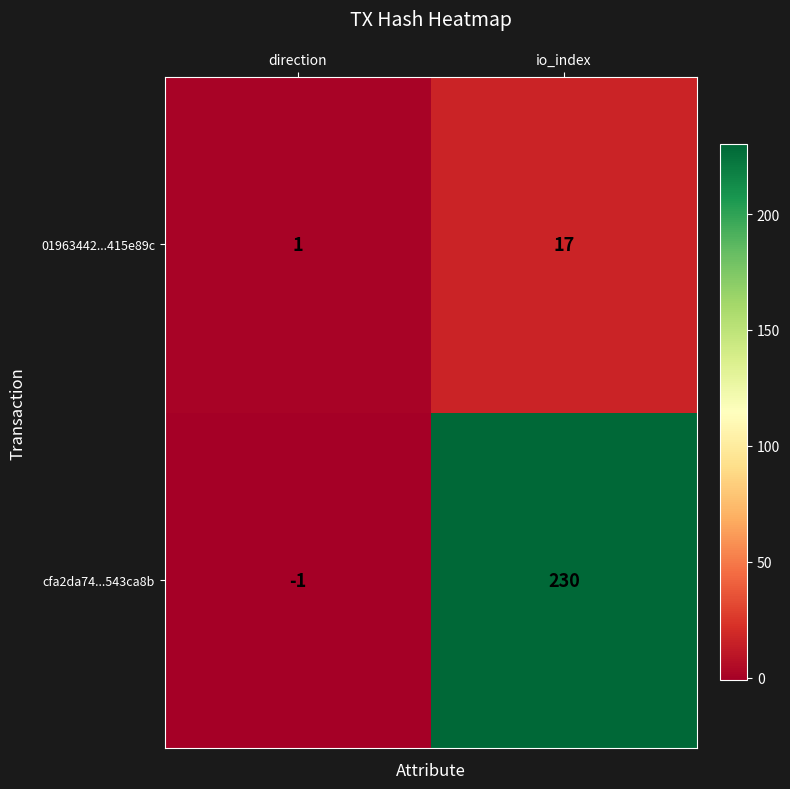

What is the difference between the highest and lowest values at io_index?

213